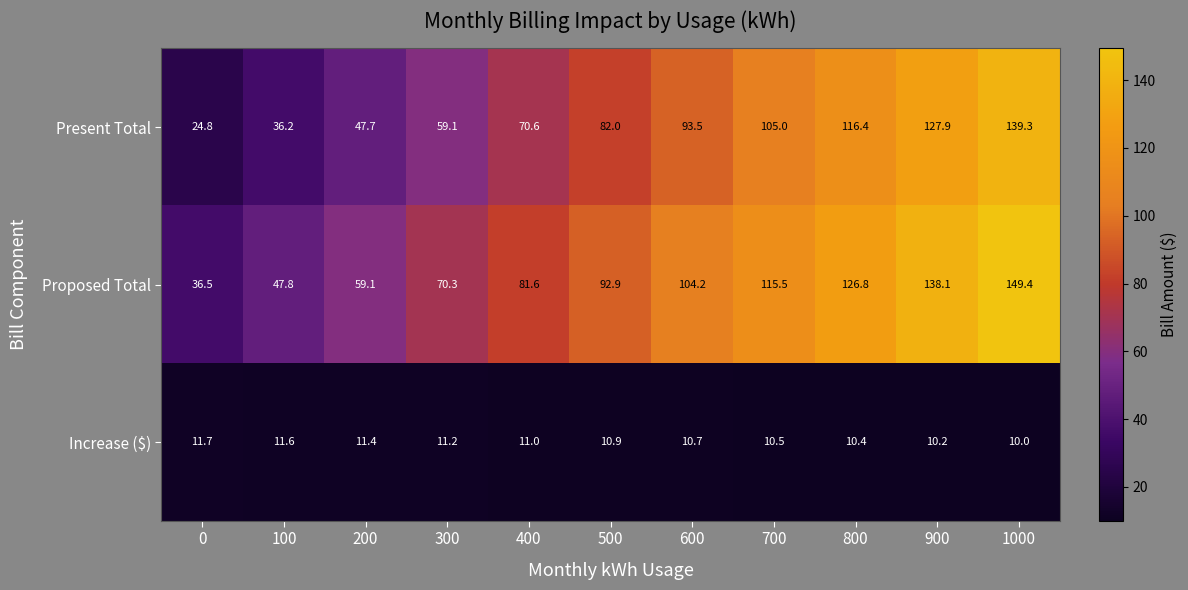

What is the total value across all series at 0?

73.0